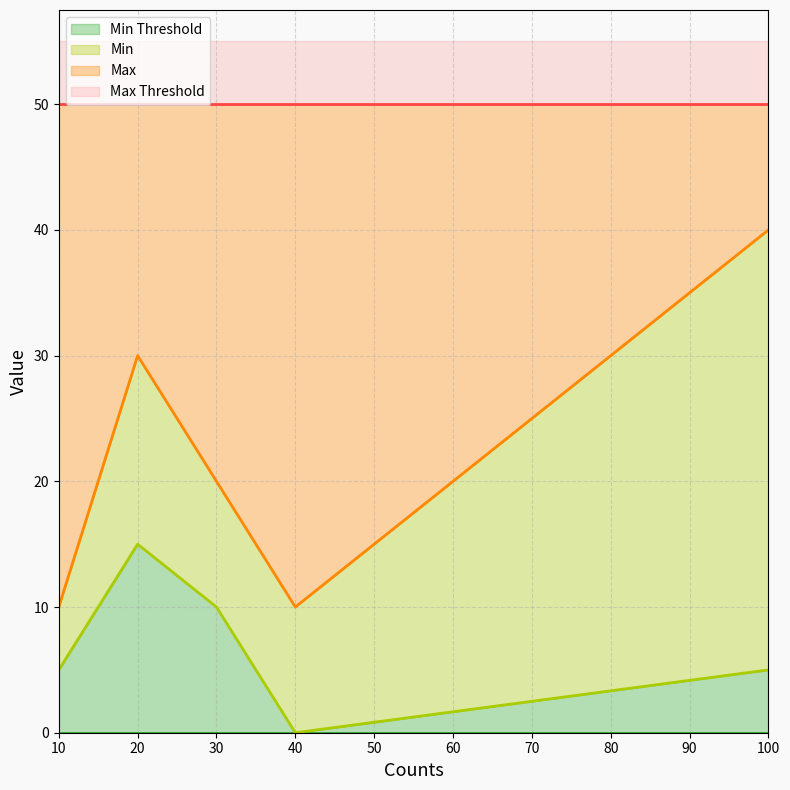

What is the approximate value of Max Threshold at 10?

50